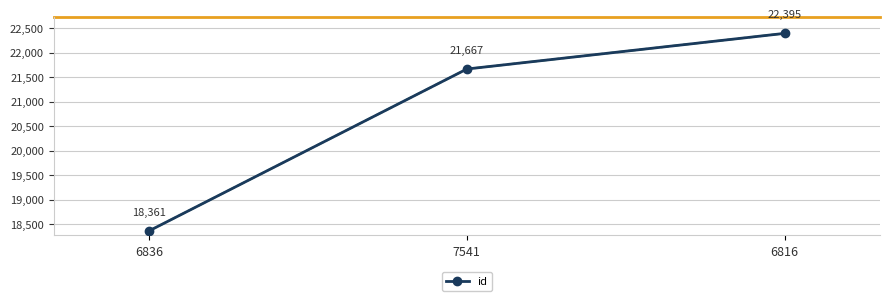

How many values are between 18361 and 22395?

3